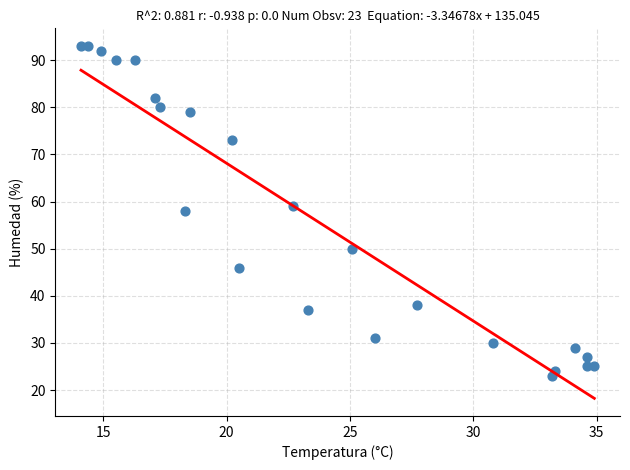

What is the range of Y values (max minus min)?

70